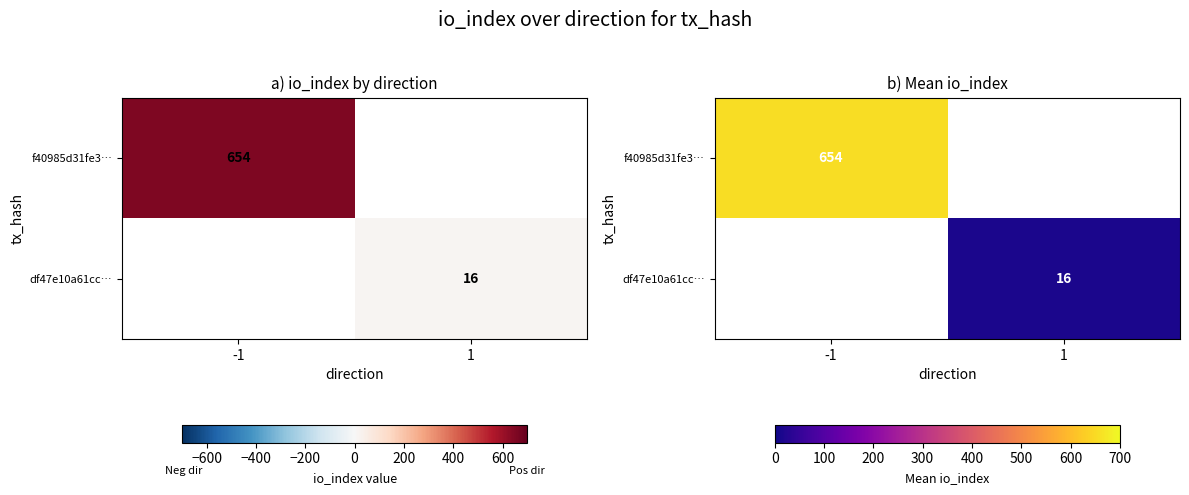

How many series are shown in this chart?

2